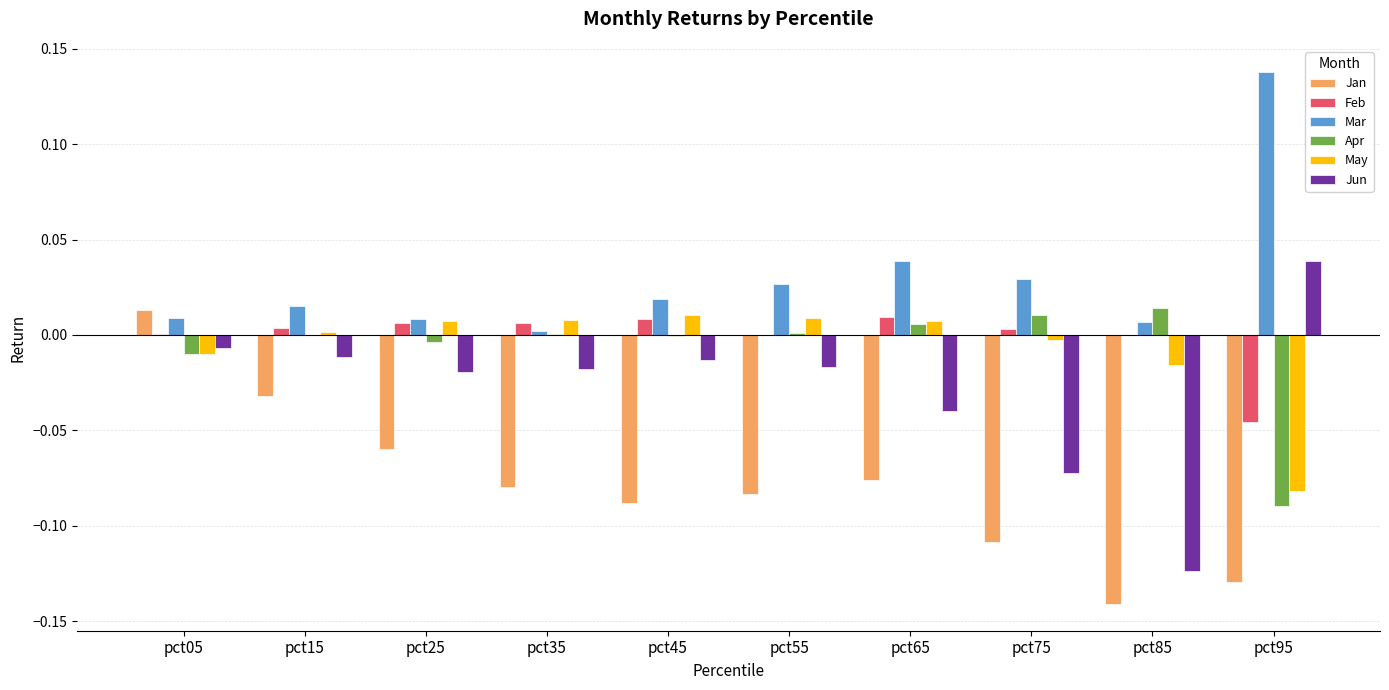

What is the sum of all Mar values?

0.3